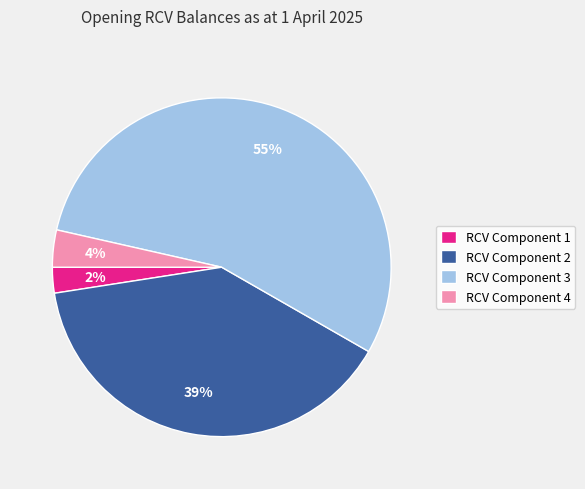

Count the number of slices in the pie.

4